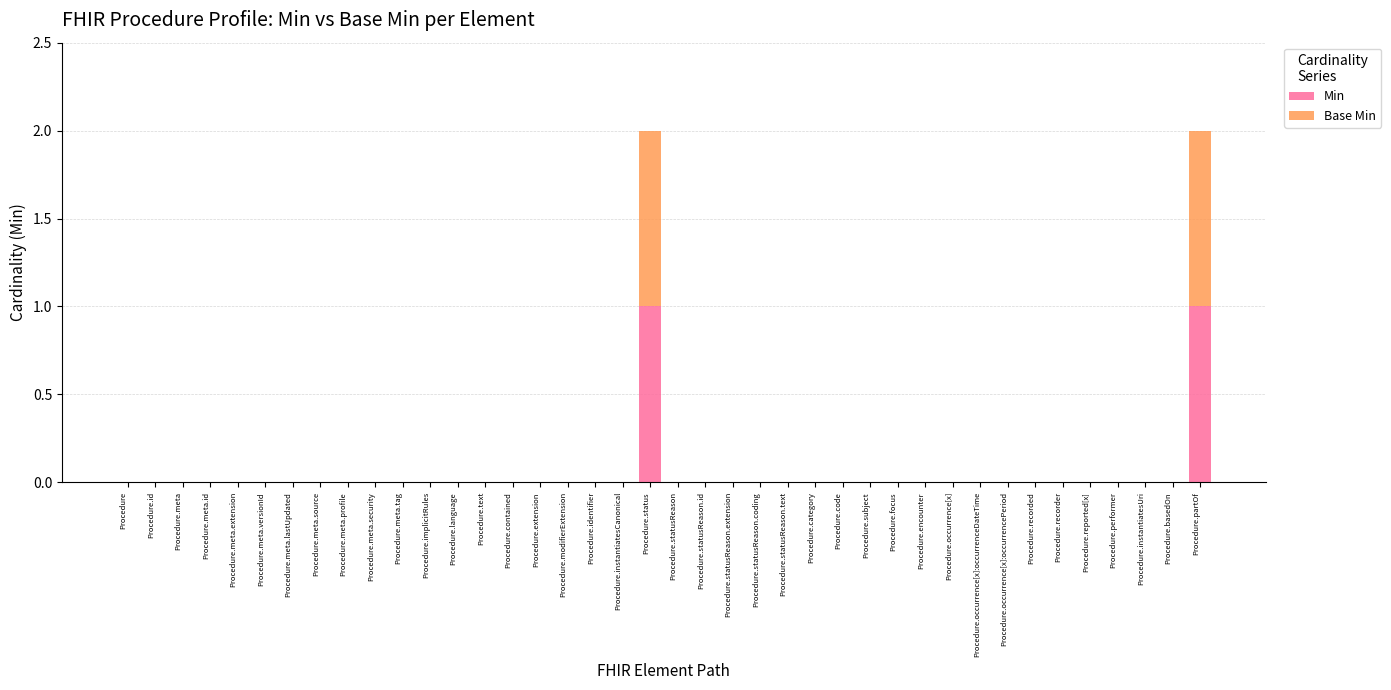

True or false: Min has a value of -1 at Procedure.occurrence[x]:occurrencePeriod.

False